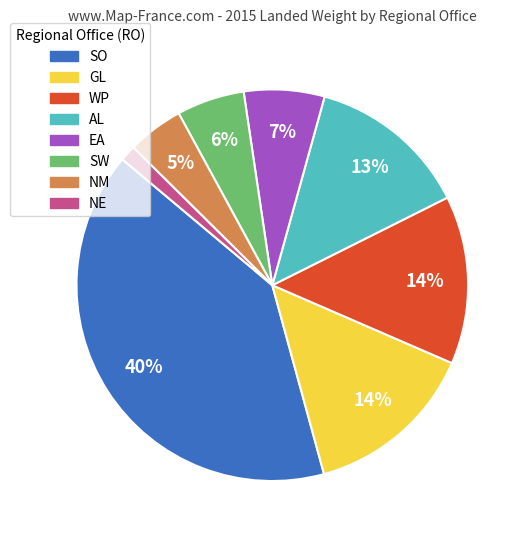

To the nearest percent, what is the difference between the largest and smallest slice percentages?

39%